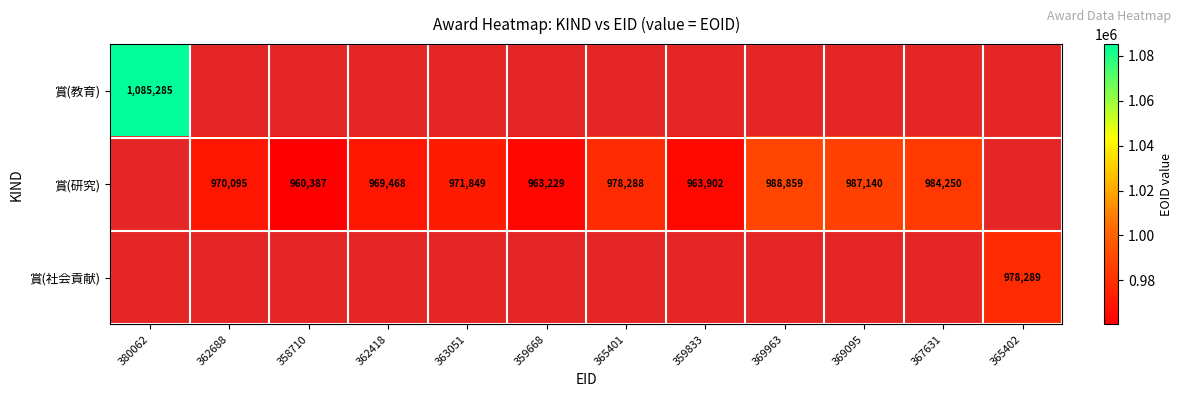

Is it true that 賞(研究) equals 971849 at 363051?

True